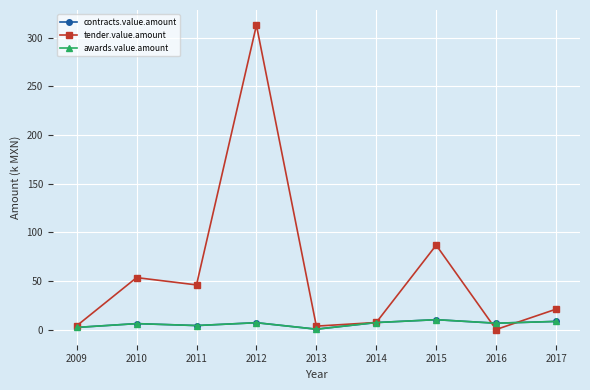

What is the difference between the awards.value.amount values at 2013 and 2010?

5.7